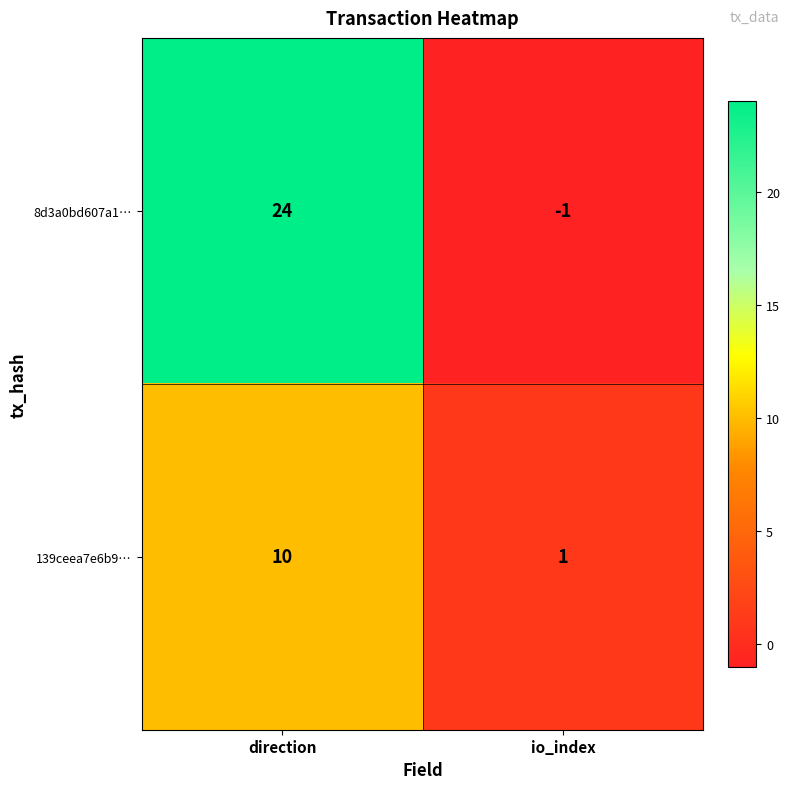

Is it true that 8d3a0bd607a1… equals -2 at io_index?

False